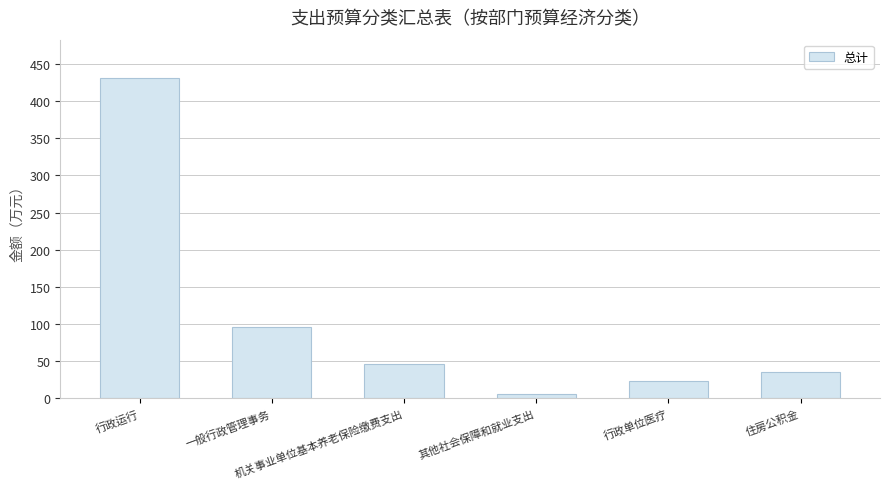

Rank the categories by value from highest to lowest.

行政运行, 一般行政管理事务, 机关事业单位基本养老保险缴费支出, 住房公积金, 行政单位医疗, 其他社会保障和就业支出